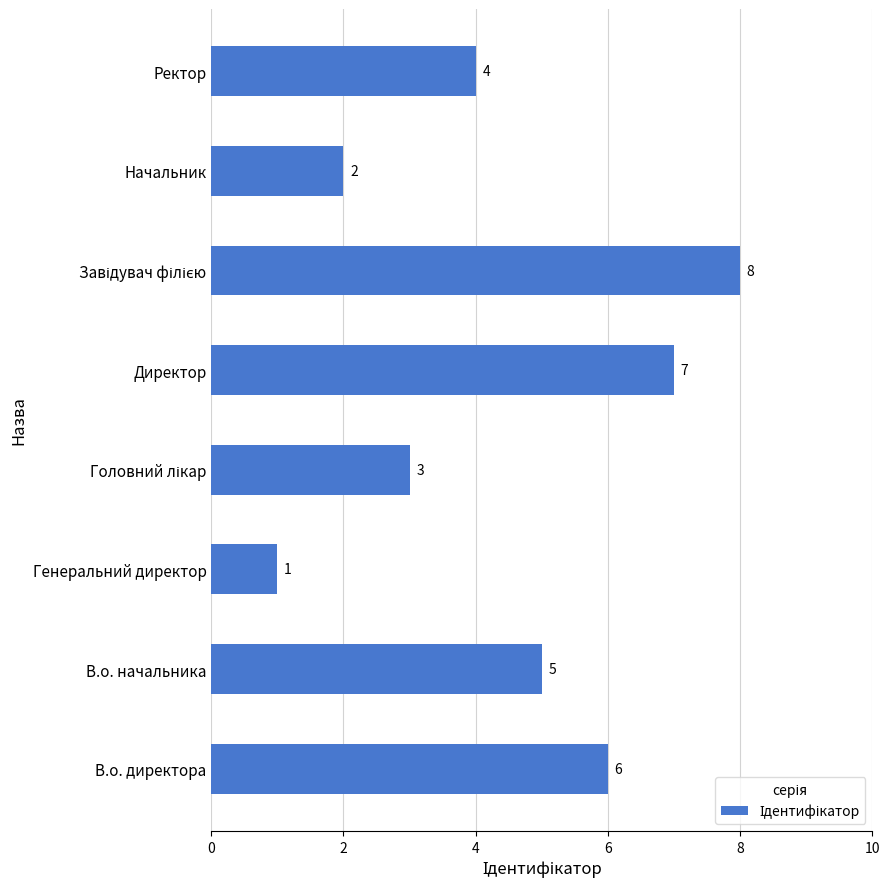

True or false: the data shows 1 at Генеральний директор.

True